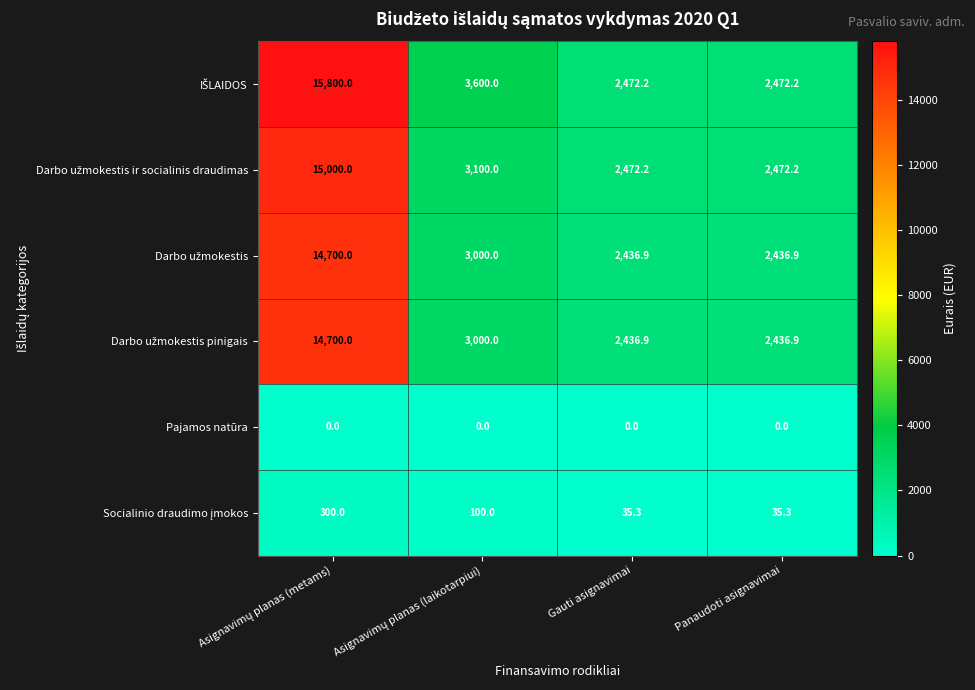

The Pajamos natūra series shows 0.0 at Gauti asignavimai. True or false?

True